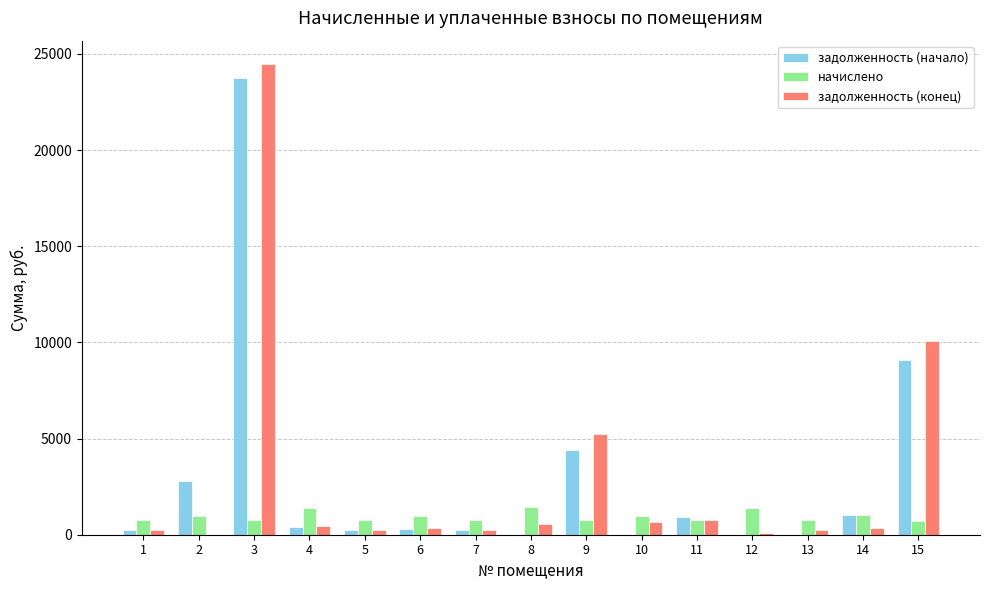

What is the difference between the задолженность (начало) values at 3 and 1?

23499.3